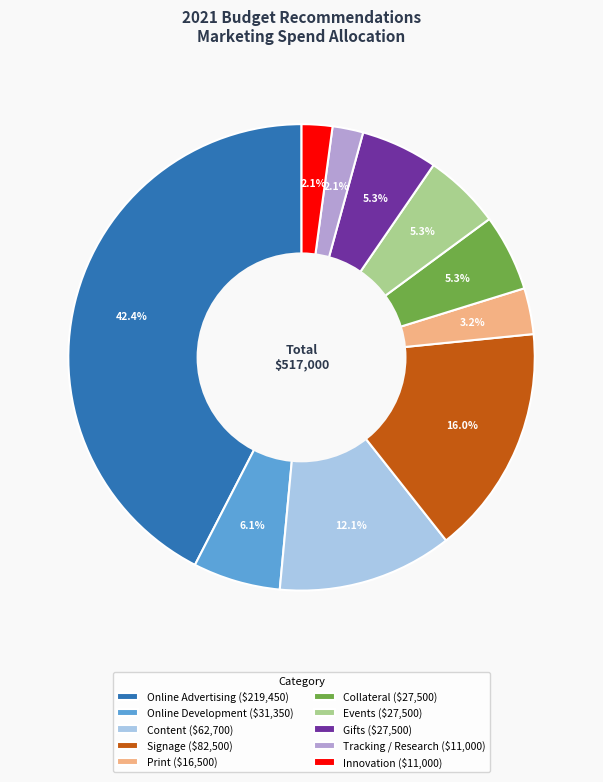

To the nearest percent, what is the difference between the Online Development and Innovation slice percentages?

4%